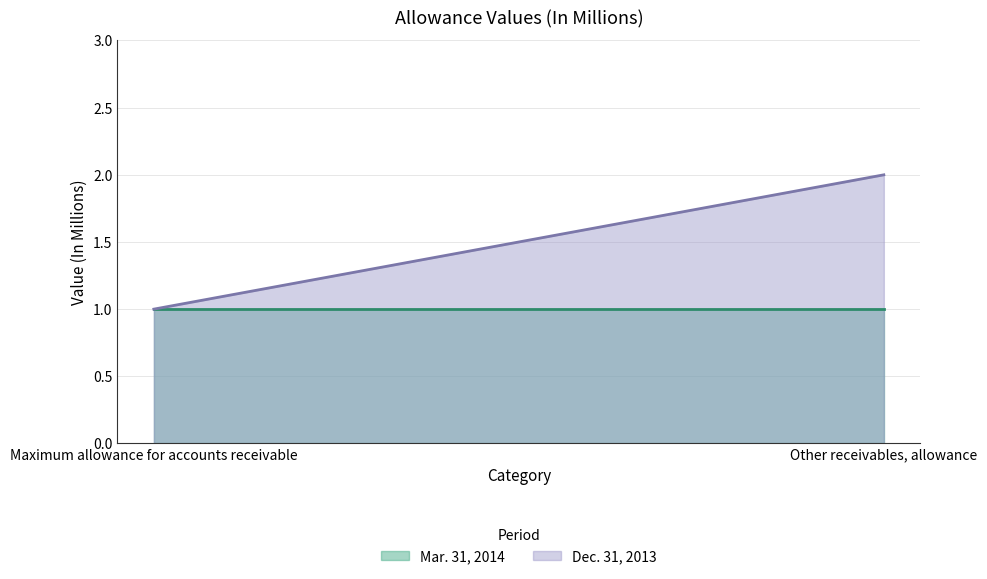

Reading right to left, what are all the values shown in this chart?

Mar. 31, 2014: Other receivables, allowance=1	Maximum allowance for accounts receivable=1
Dec. 31, 2013: Other receivables, allowance=2	Maximum allowance for accounts receivable=1